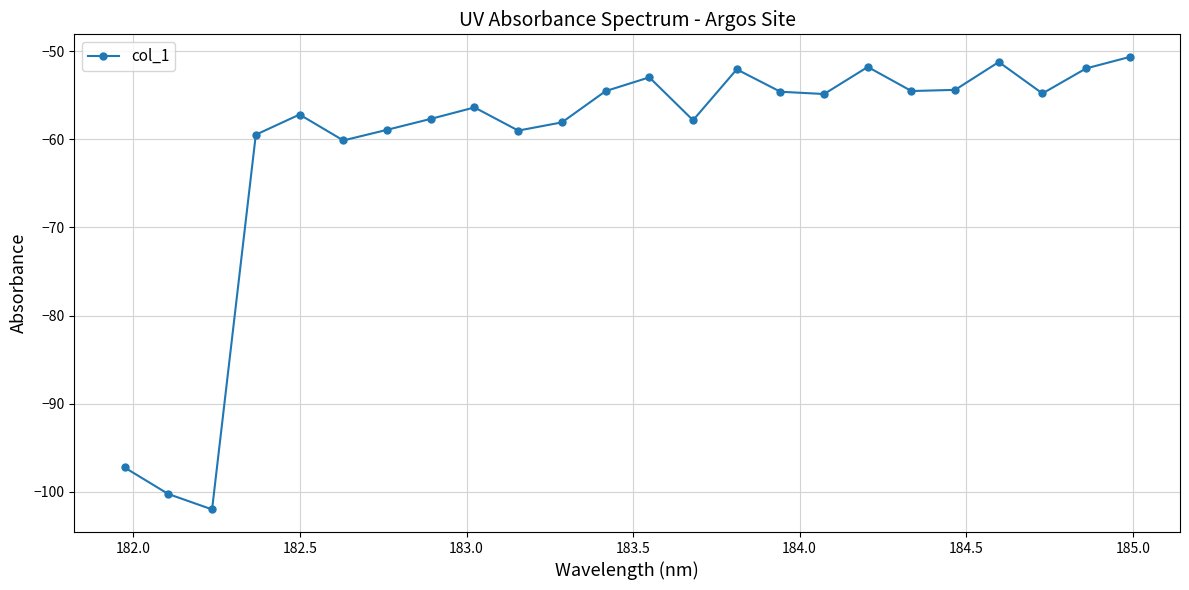

How many points are higher than both their immediate neighbors (excluding endpoints)?

6